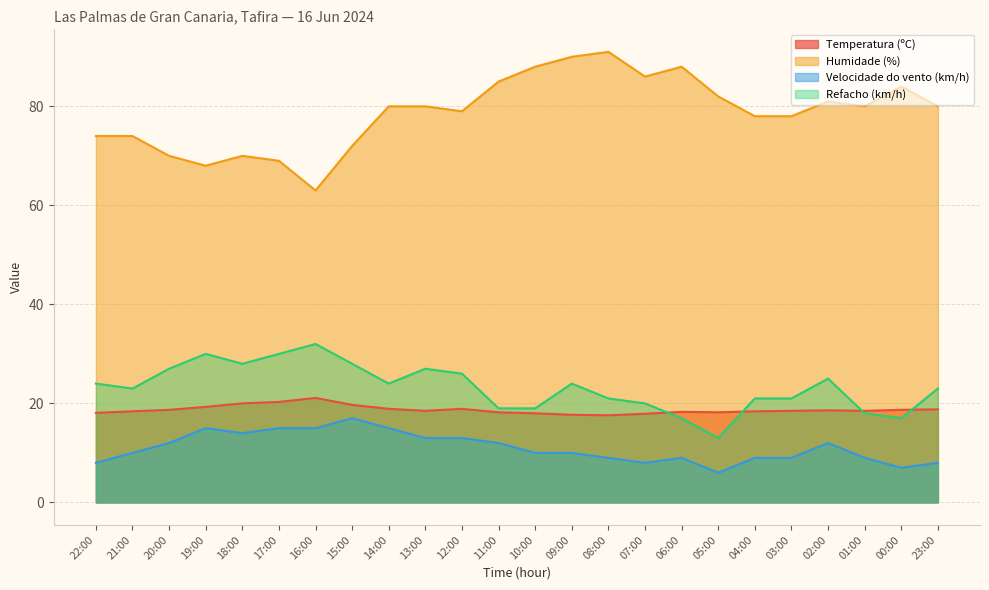

Does the chart have visible grid lines?

Yes